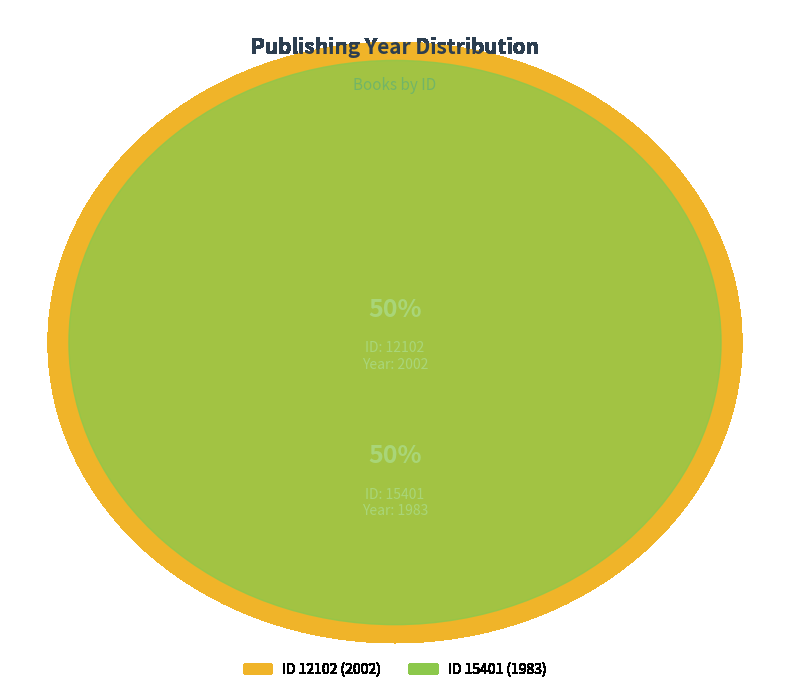

Rank the categories by value from lowest to highest.

15401, 12102